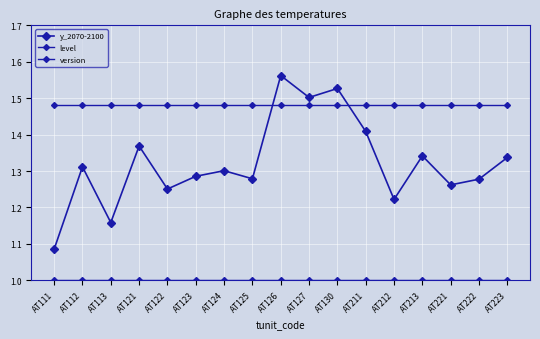

What is the maximum value shown in the chart?

1.6